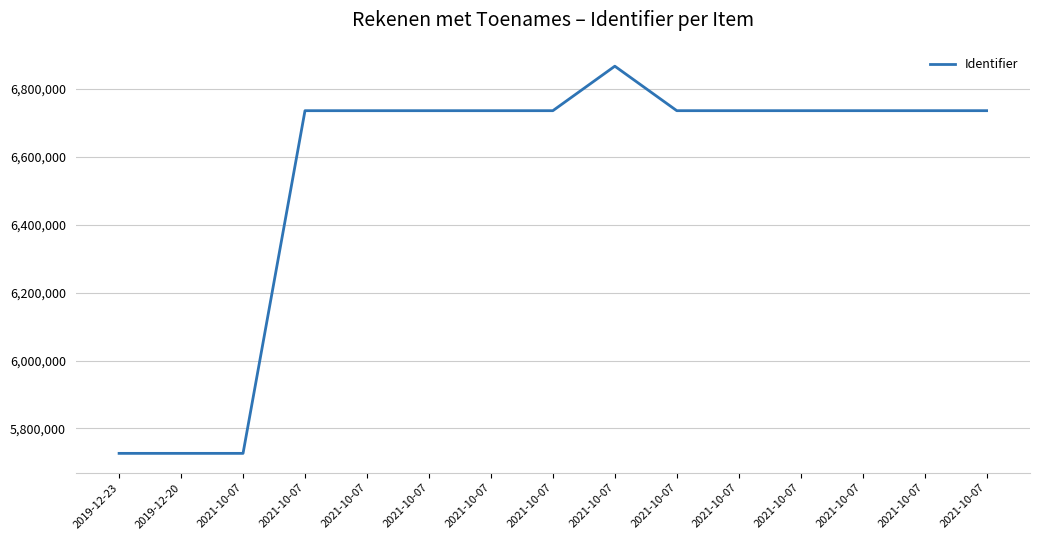

How many lines are shown in the chart?

1